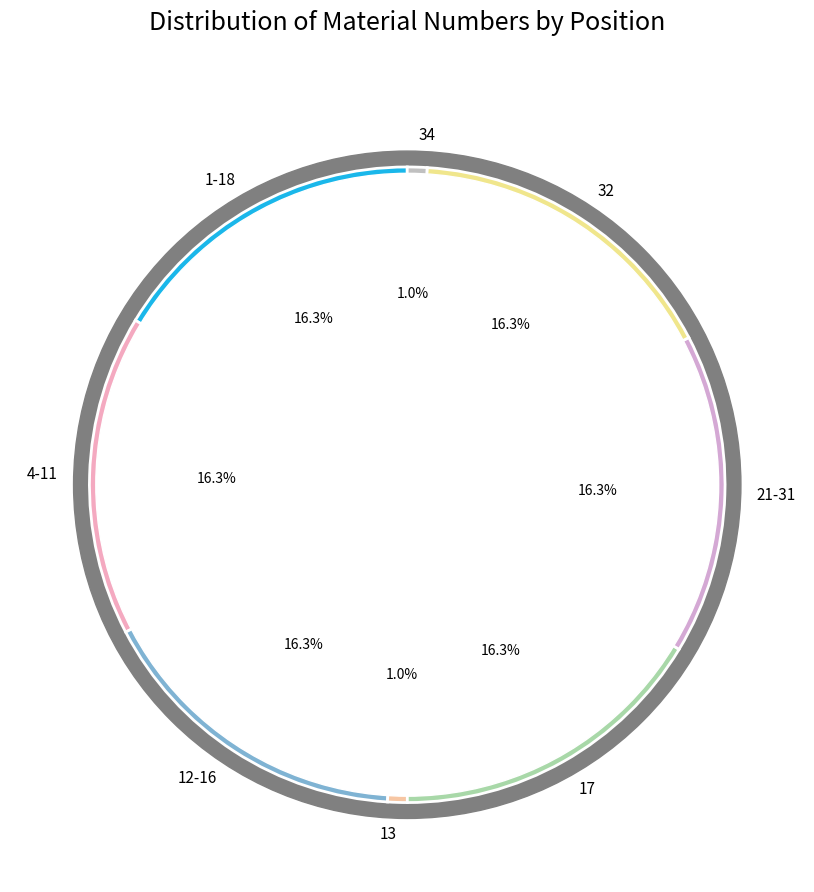

To the nearest percent, what is the difference between the 13 and 32 slice percentages?

15%